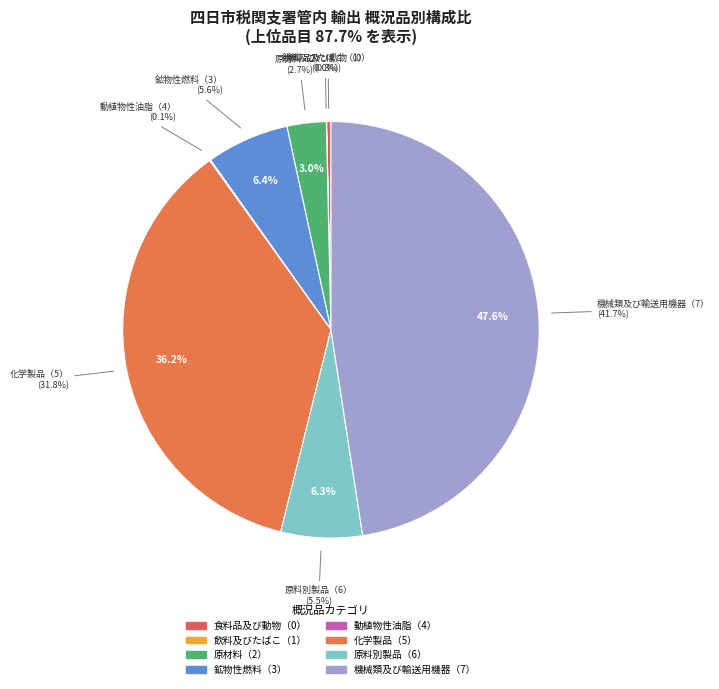

Does 化学製品（5） represent more than half of the total?

No